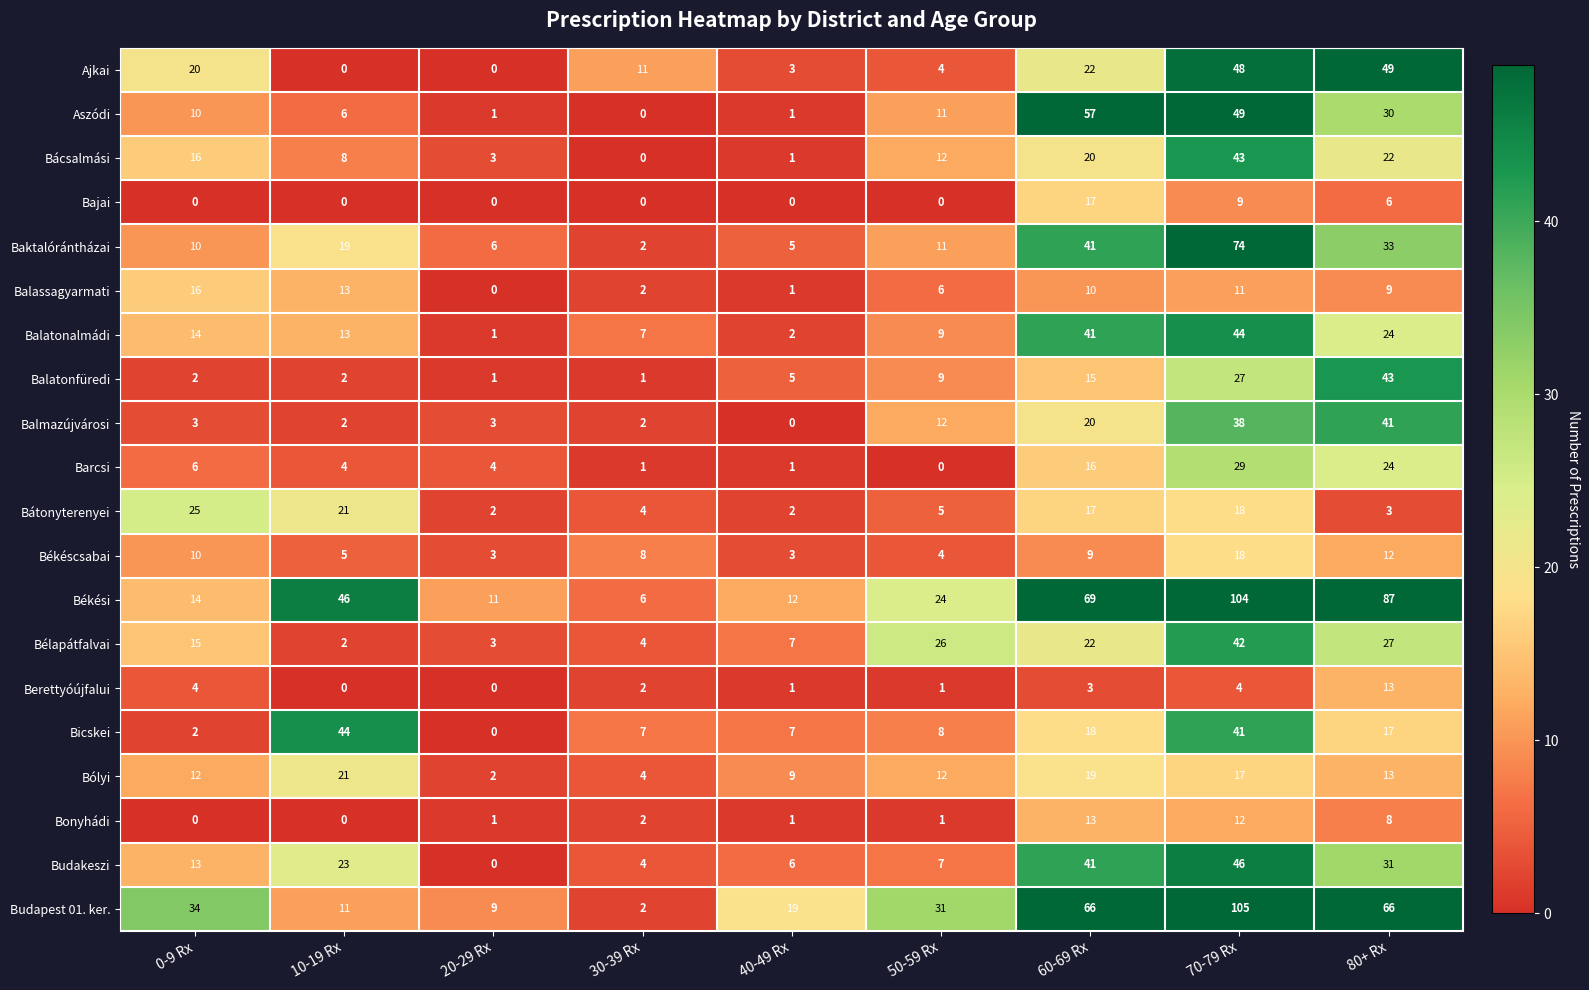

What is the average value of the Békéscsabai series?

8